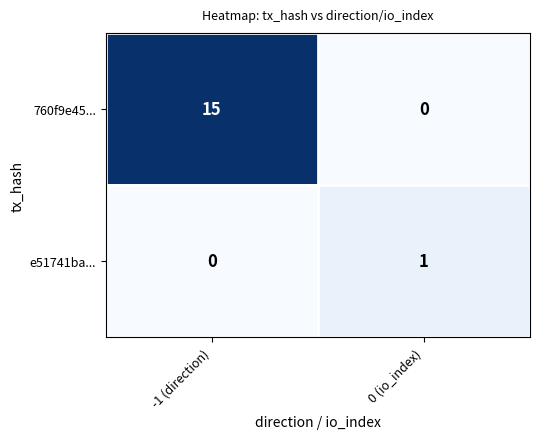

How many positive values does the e51741ba... series have?

1